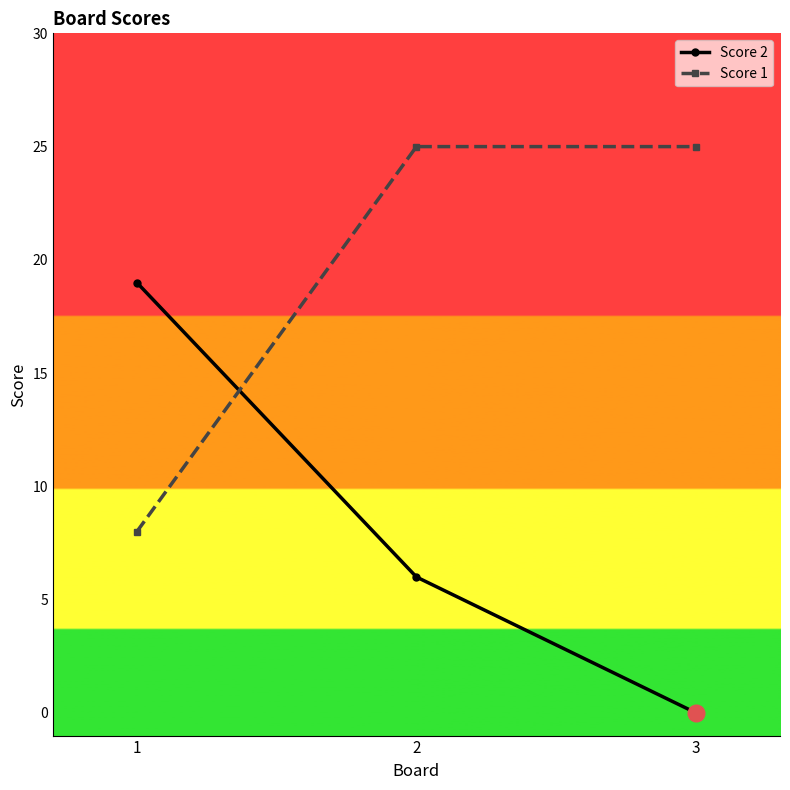

How many lines are shown in the chart?

2